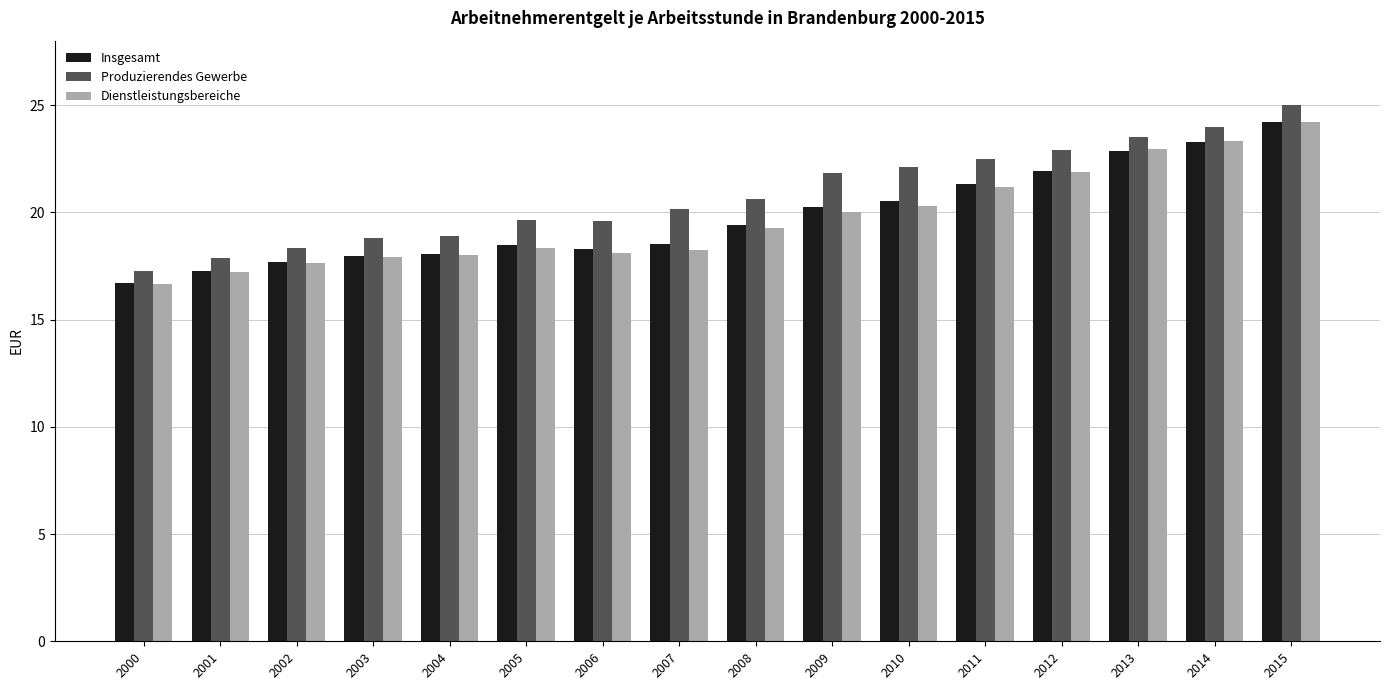

How many values in the Produzierendes Gewerbe series are below 20?

7